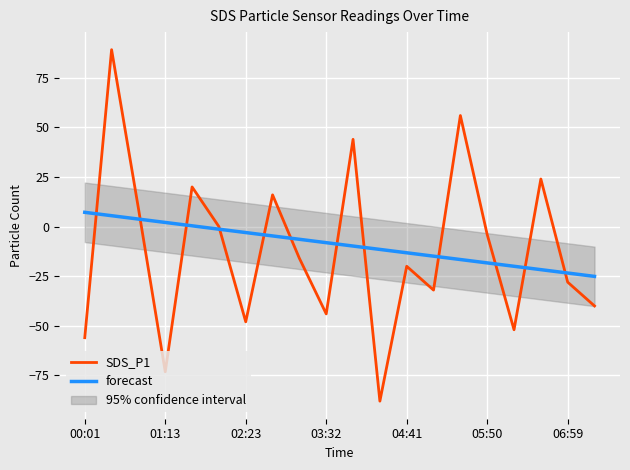

True or false: forecast has a value of 2.1 at 01:13.

True